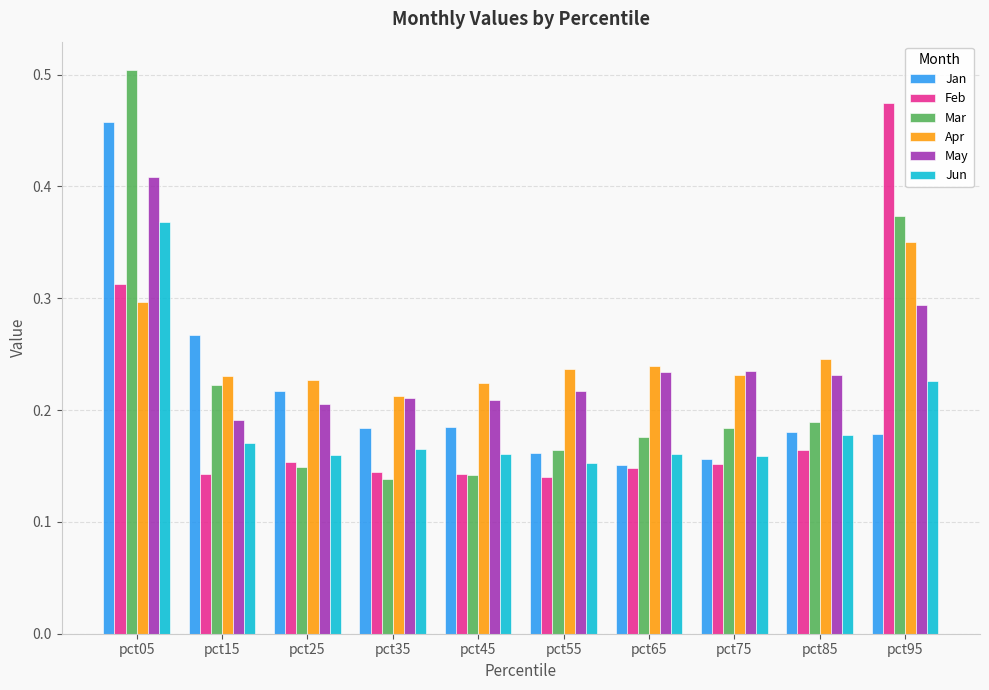

The value of Jan at pct95 is 0.3. True or false?

False